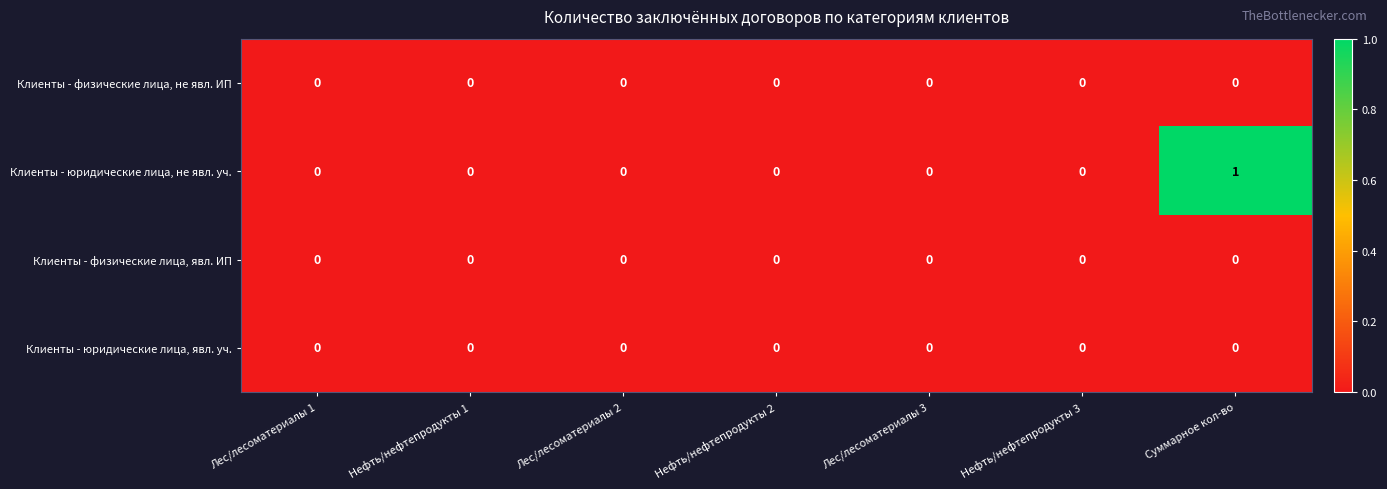

How many series are shown in this chart?

4